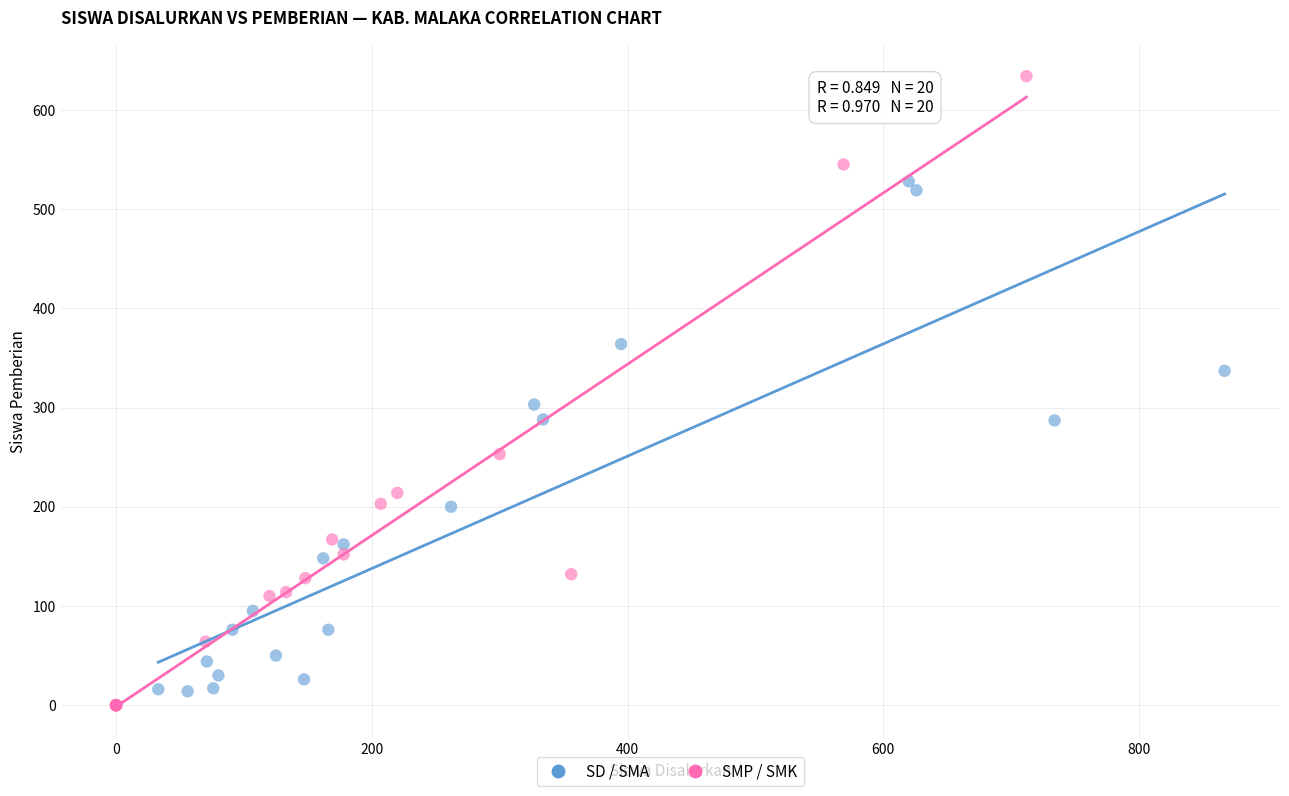

Which series reaches the minimum Y coordinate?

SMP / SMK